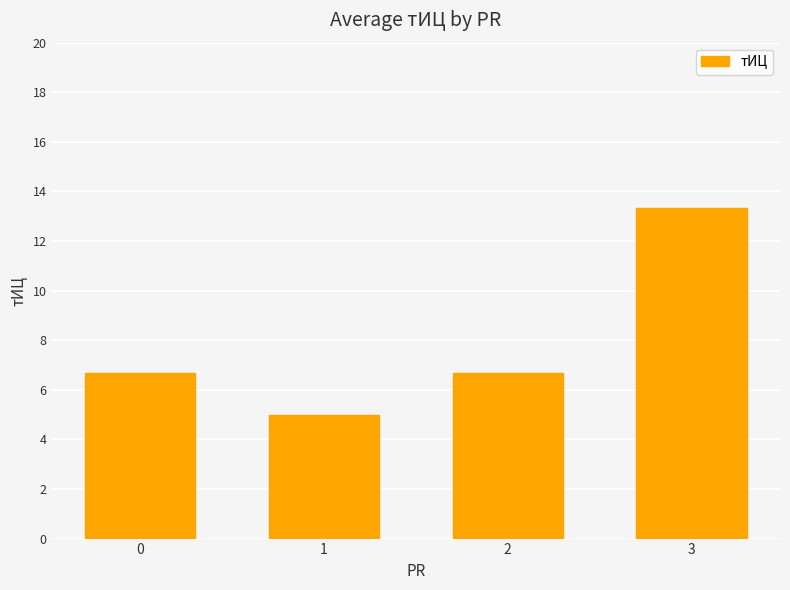

What is the average value?

7.9